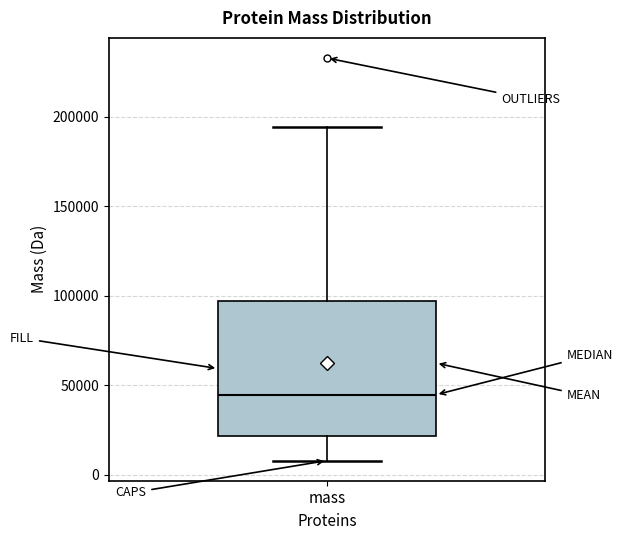

Read this box plot against the y-axis: the position of the median line, the range covered by the box, and the ends of both whiskers. The values are not printed on the chart, so give them approximately, as read against the axis.

median 45000, box 20000 to 95000, whiskers 10000 to 195000